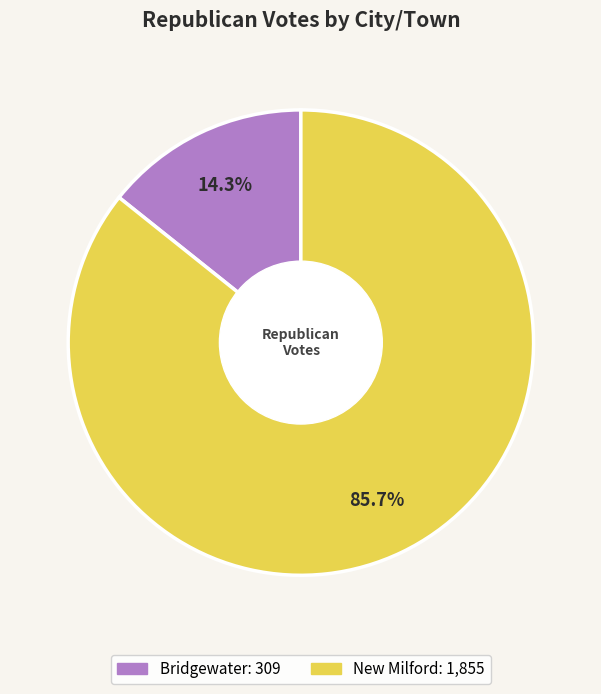

To the nearest percent, what portion does New Milford represent?

86%